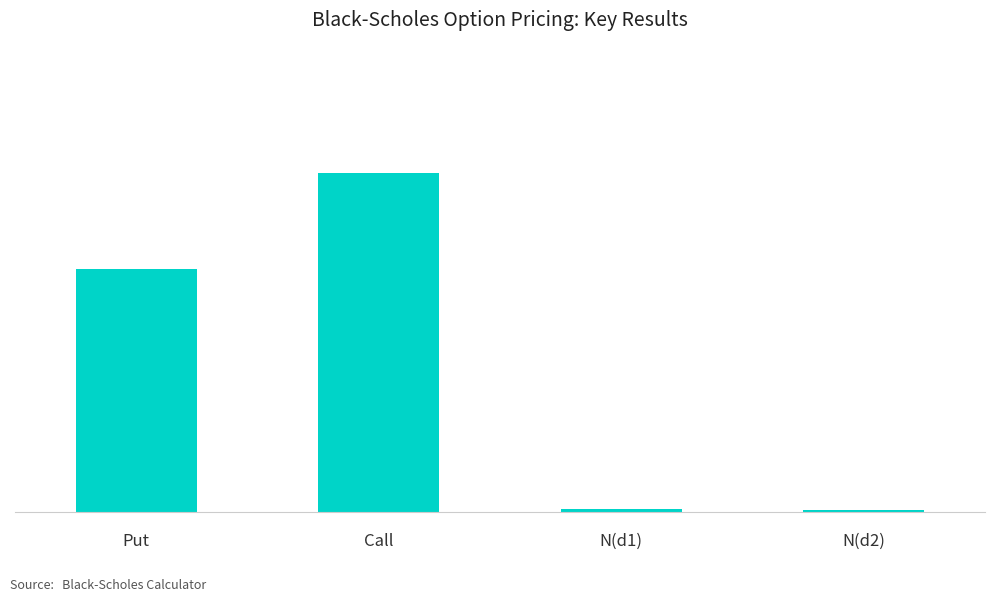

What value does the data have at N(d2)?

0.5